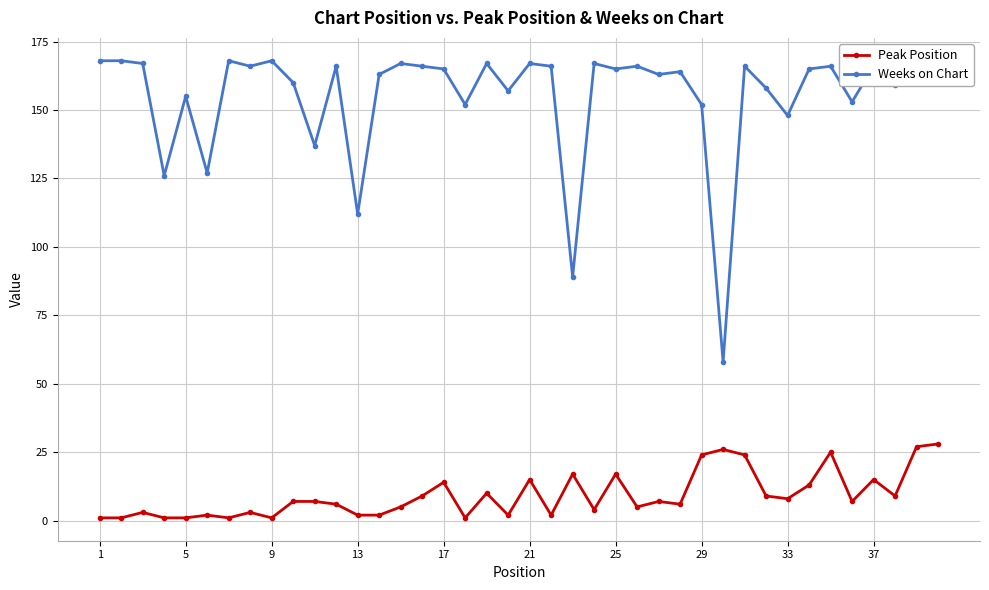

What is the lowest value of the Peak Position series?

1